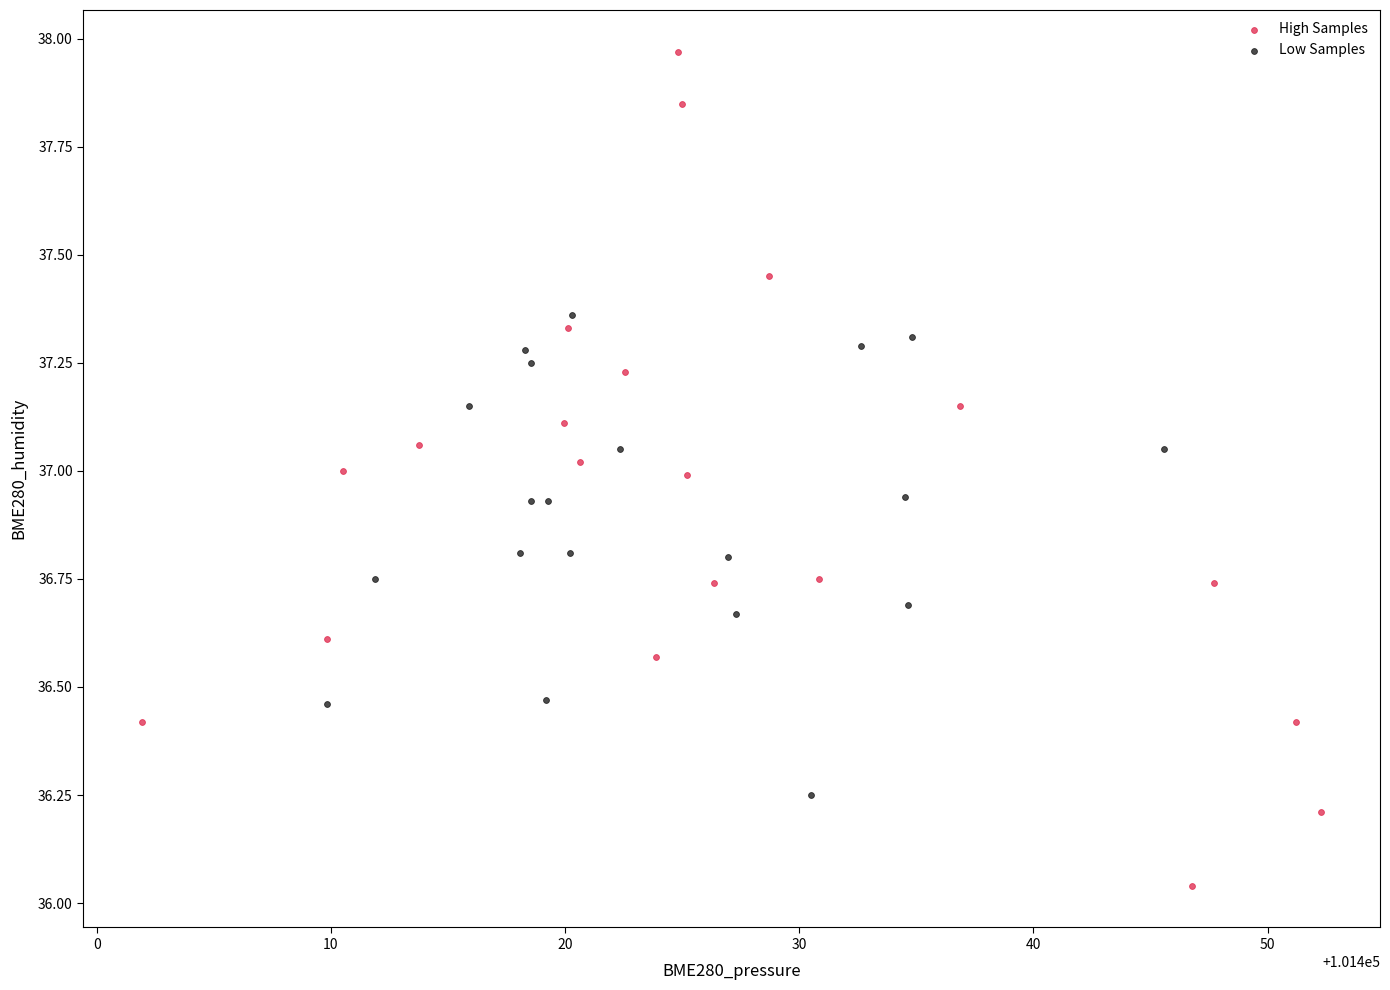

Which series has the largest Y range (max minus min)?

High Samples